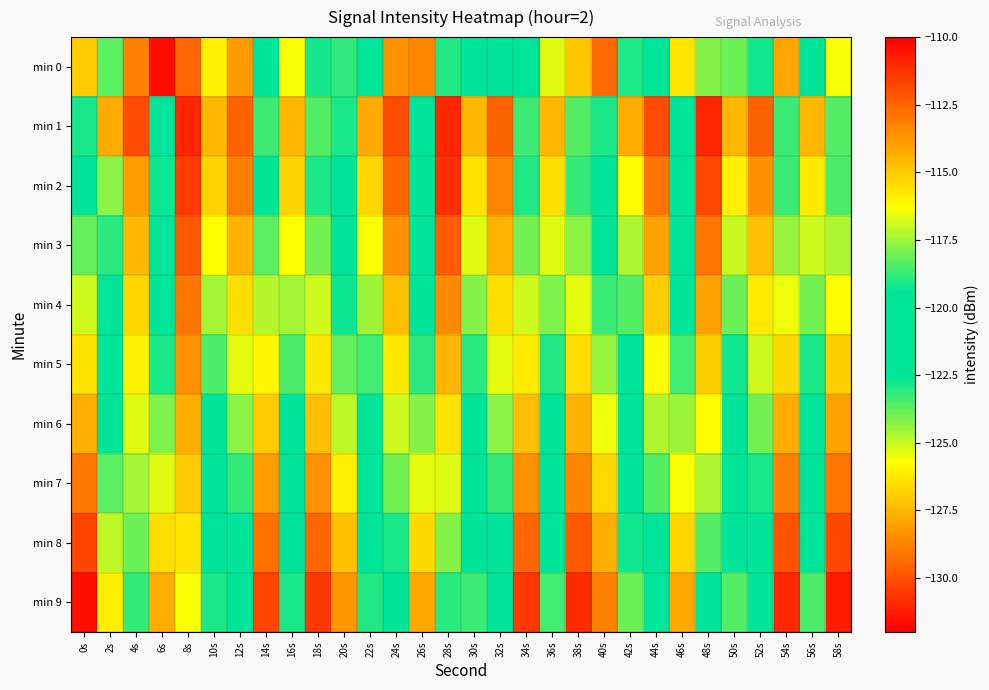

What is the difference between the highest and lowest values at 30s?

8.7